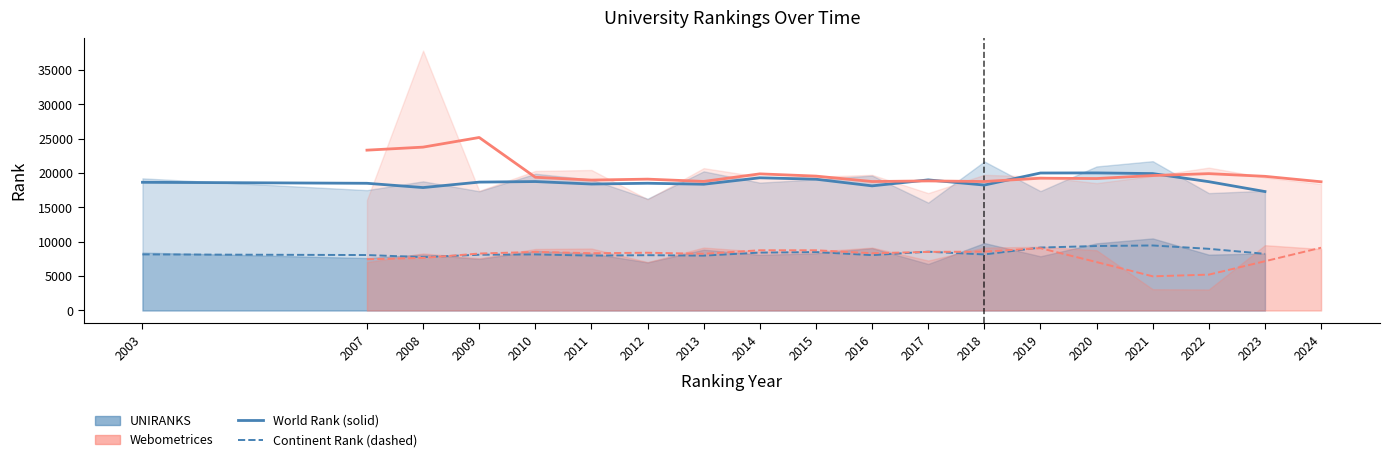

Between 15 and 14, which is larger?

15